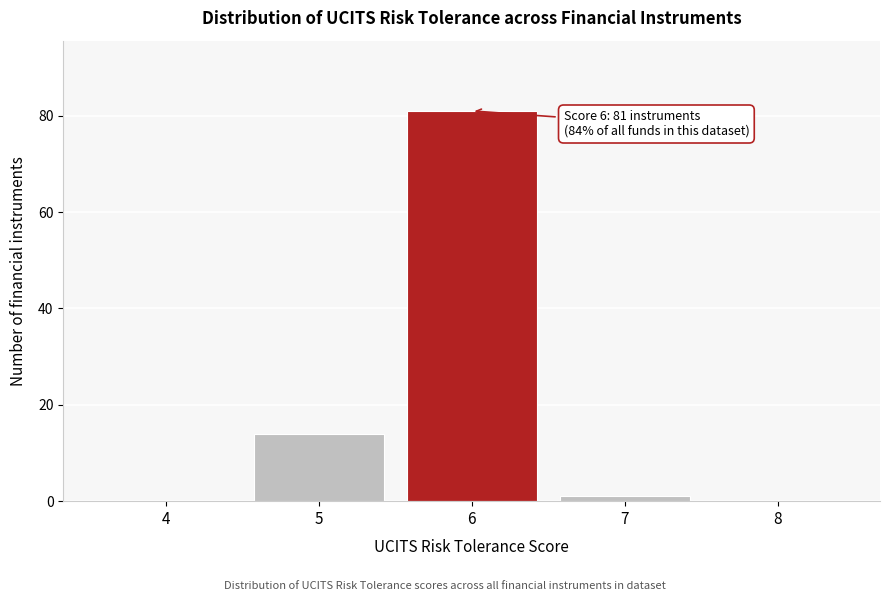

Reading left to right, transcribe all the data shown in this chart.

4=0	5=14	6=81	7=1	8=0